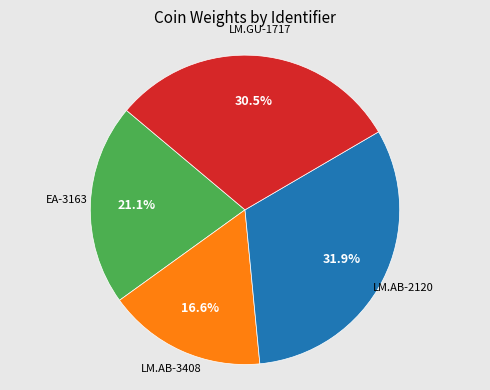

Does any single category account for the majority?

No